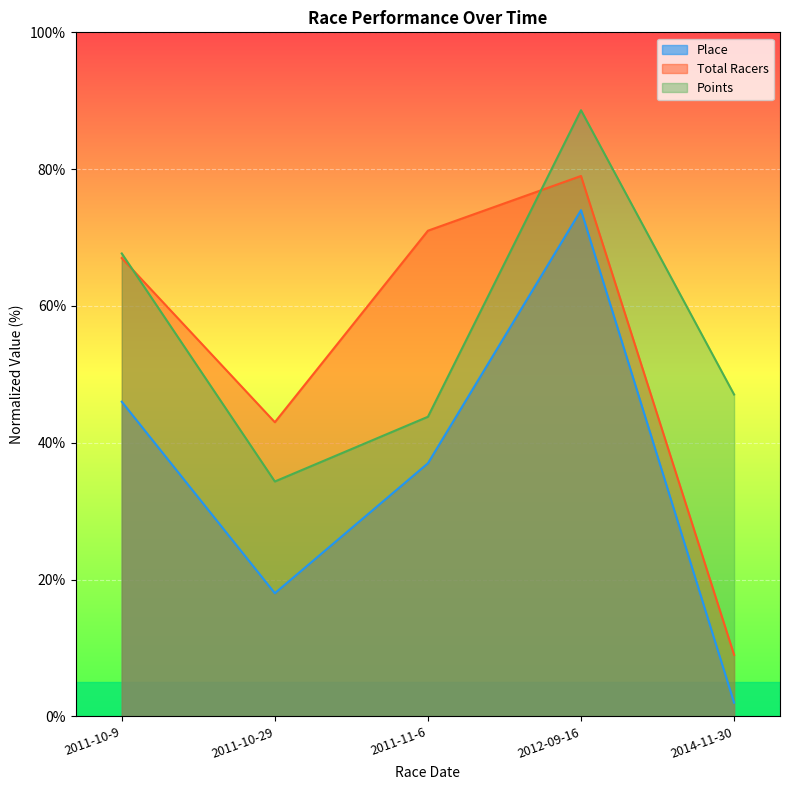

What is the maximum value for Total Racers?

79.0